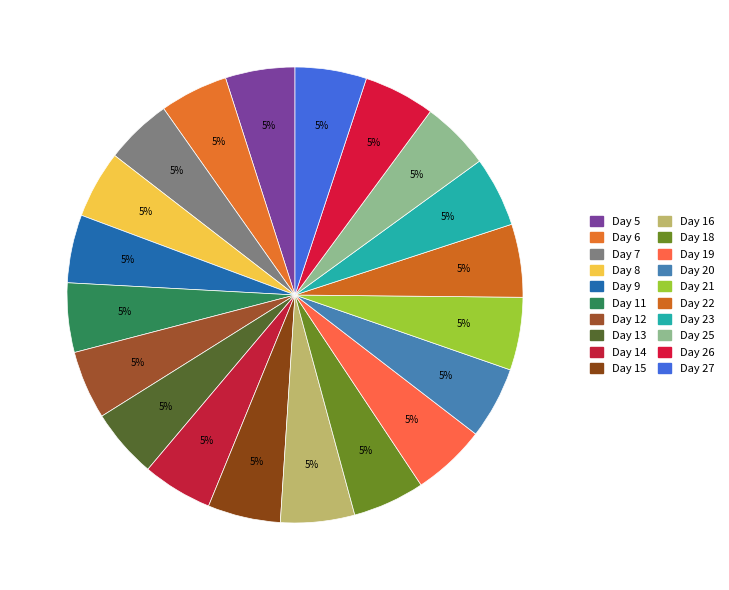

How many slices are in this pie chart?

20